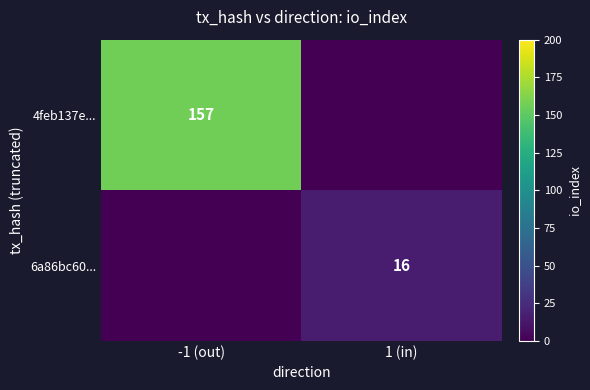

Is the value of 4feb137e... at -1 (out) greater than the value of 6a86bc60... at 1 (in)?

Yes